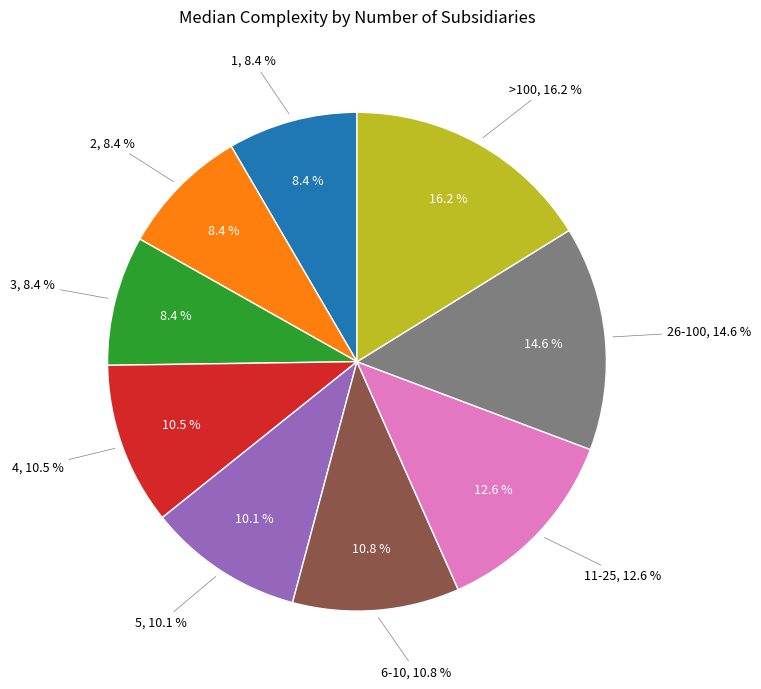

Which has a higher value, 11-25 or >100?

>100